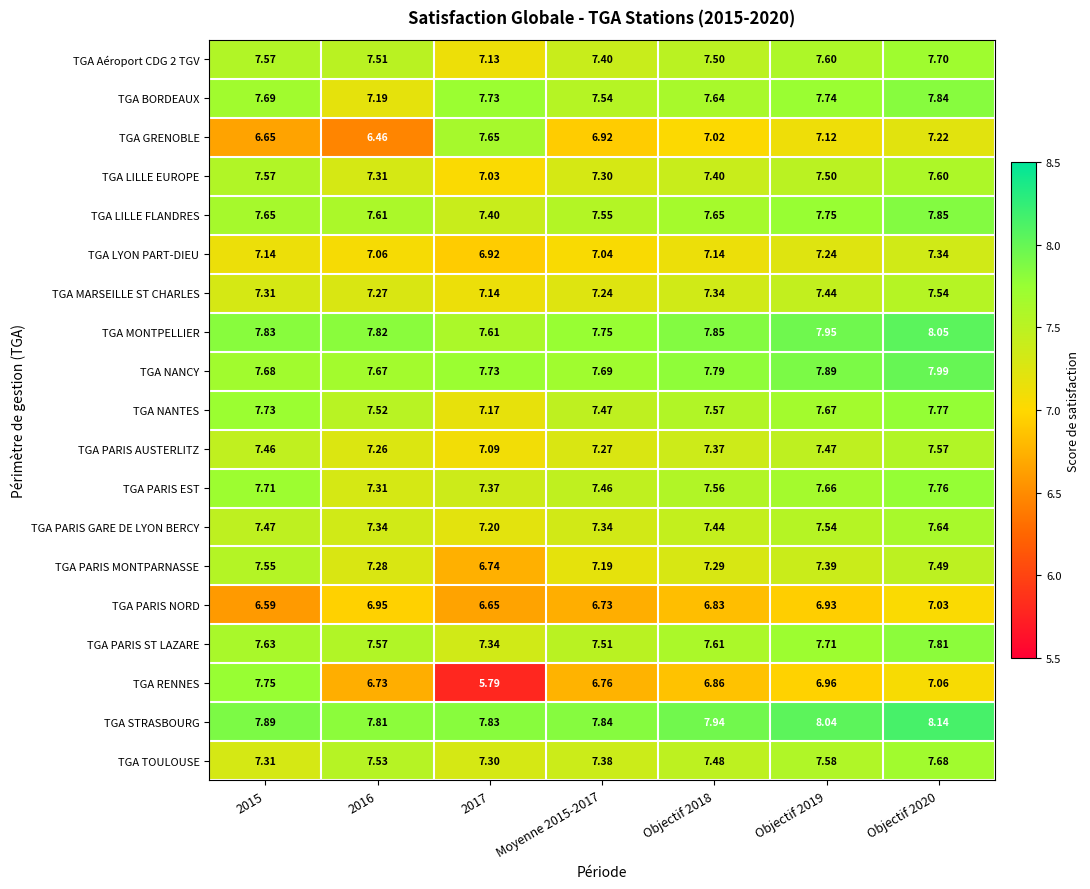

Which series has the largest total across all categories?

TGA STRASBOURG